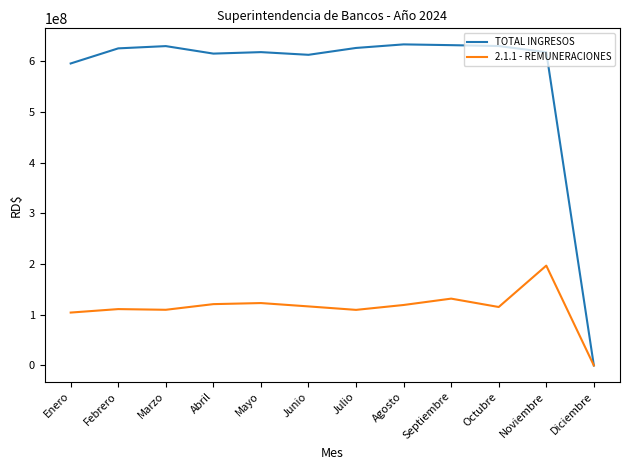

Which category has the lowest value across all series?

Diciembre